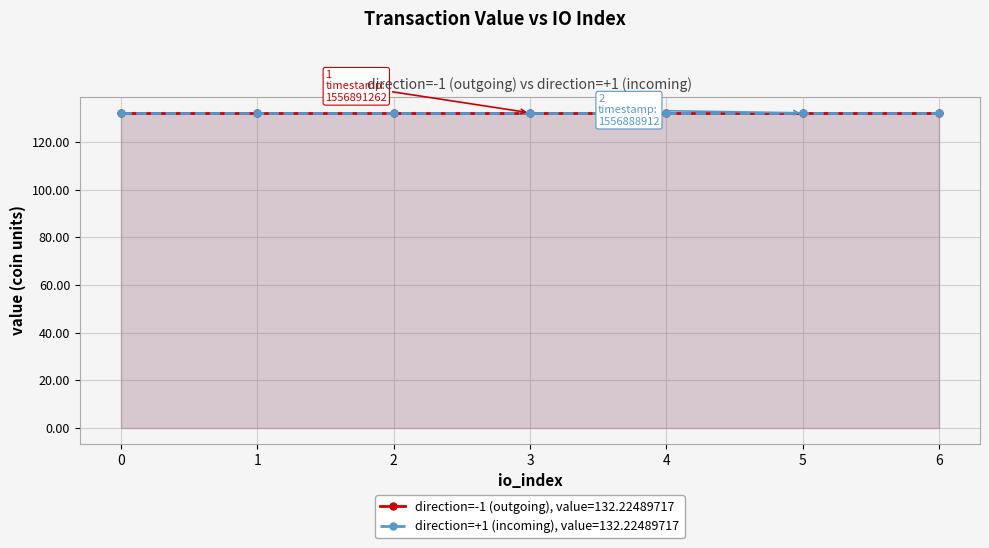

How many data points in direction=-1 (io_index) are above 3?

3